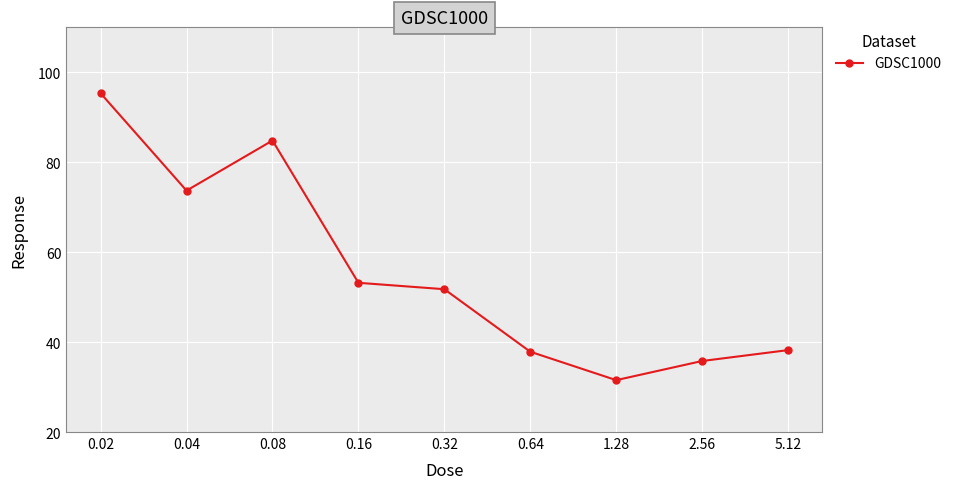

What is the approximate value at 5.12?

38.2